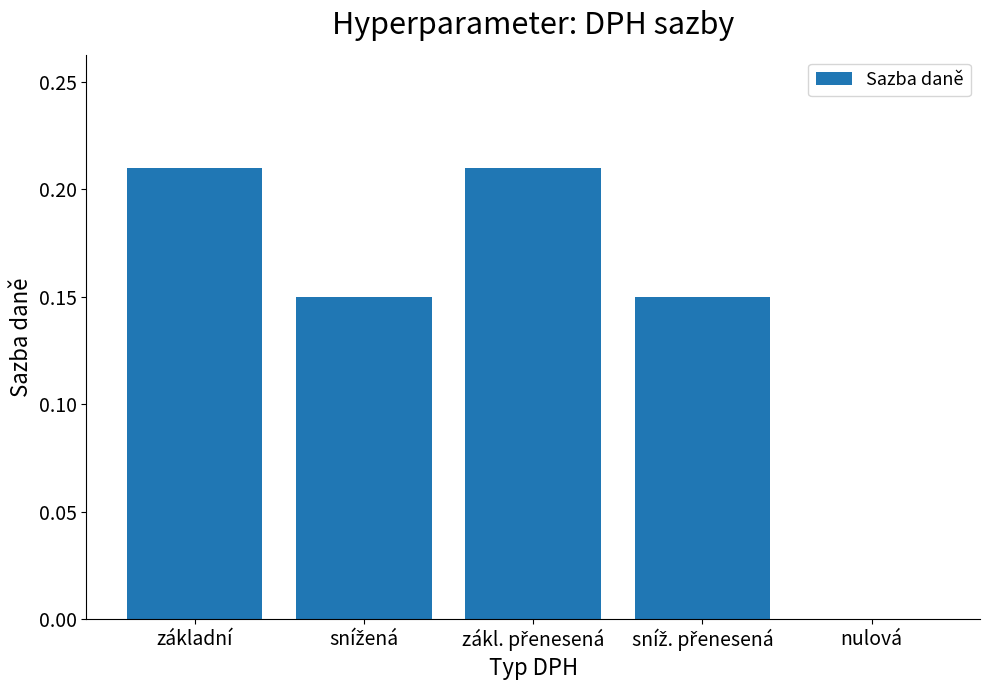

How many series are shown in this chart?

1